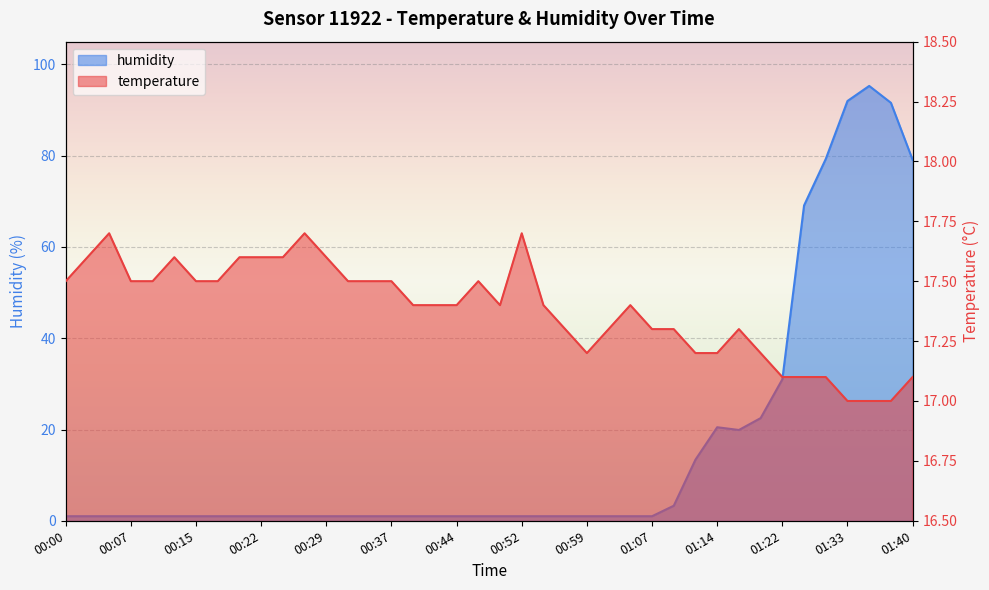

What are all the series names shown in the legend?

temperature, humidity